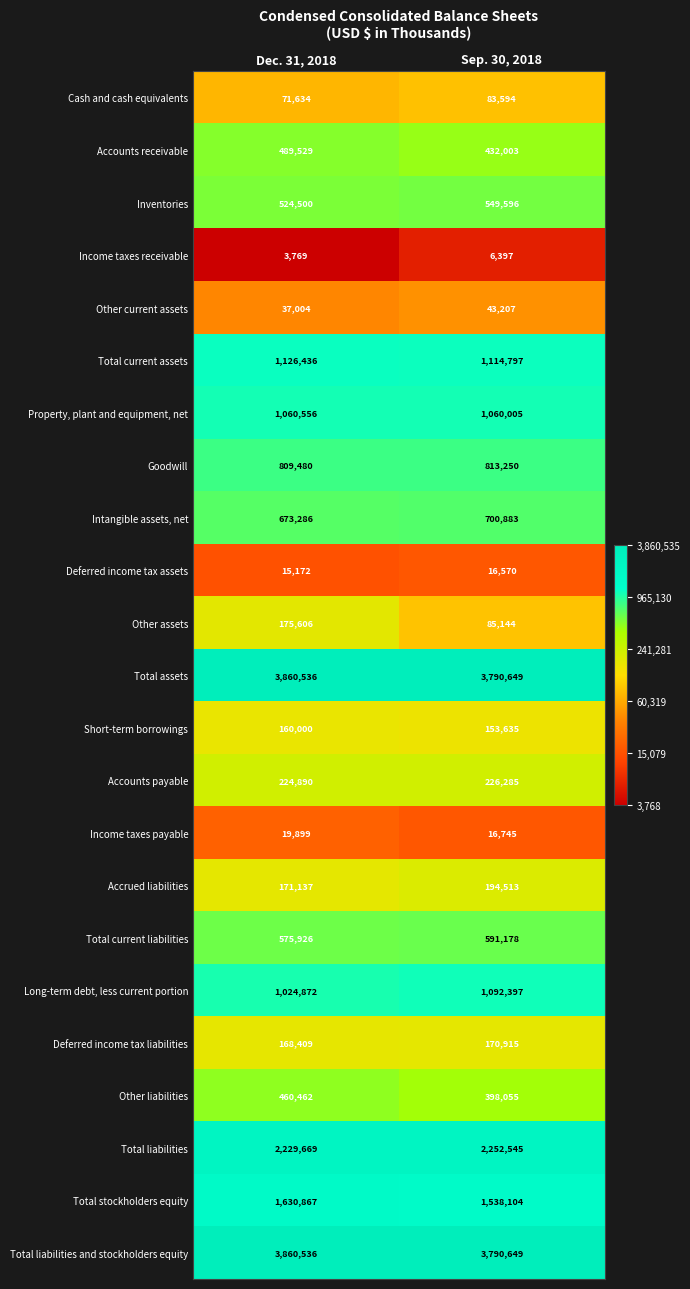

What is the average value of the Total stockholders equity series?

1584486